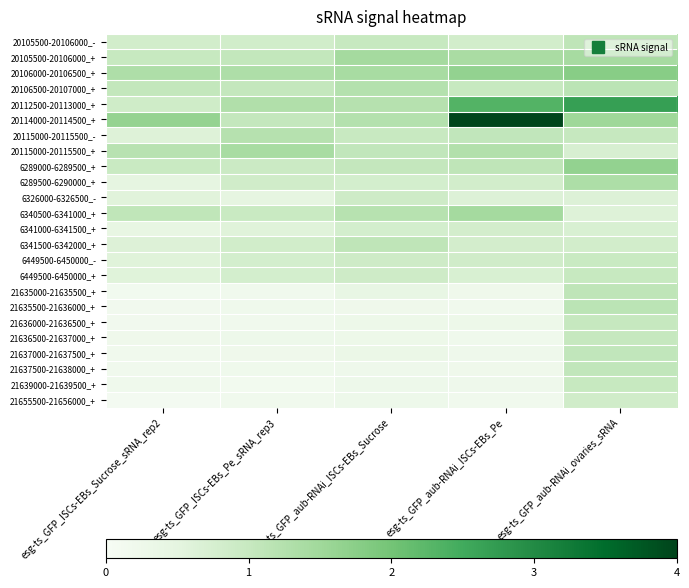

What is the total value across all series at esg-ts_GFP_ISCs-EBs_Pe_sRNA_rep3?

17.0